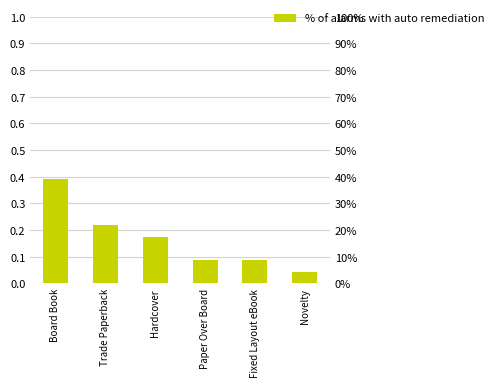

Which has a higher value, Fixed Layout eBook or Board Book?

Board Book